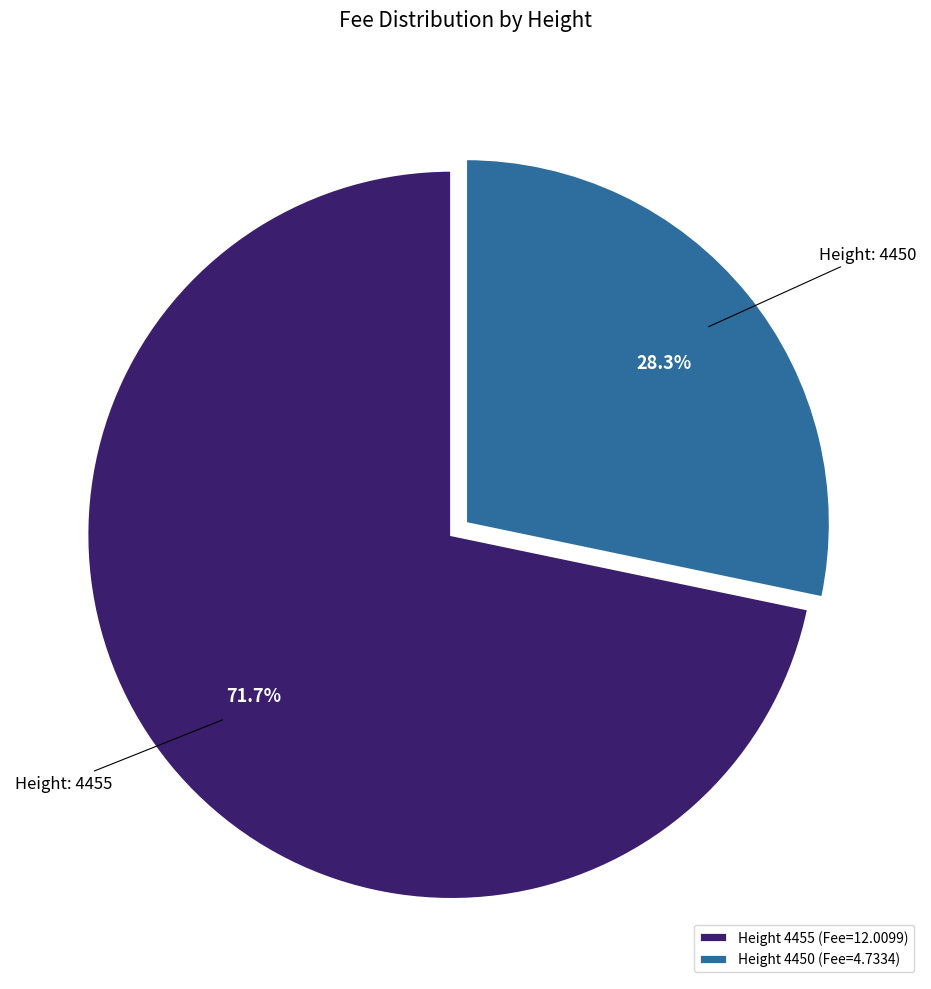

Which slice represents more than half of the pie?

Height 4455 (Fee=12.0099)